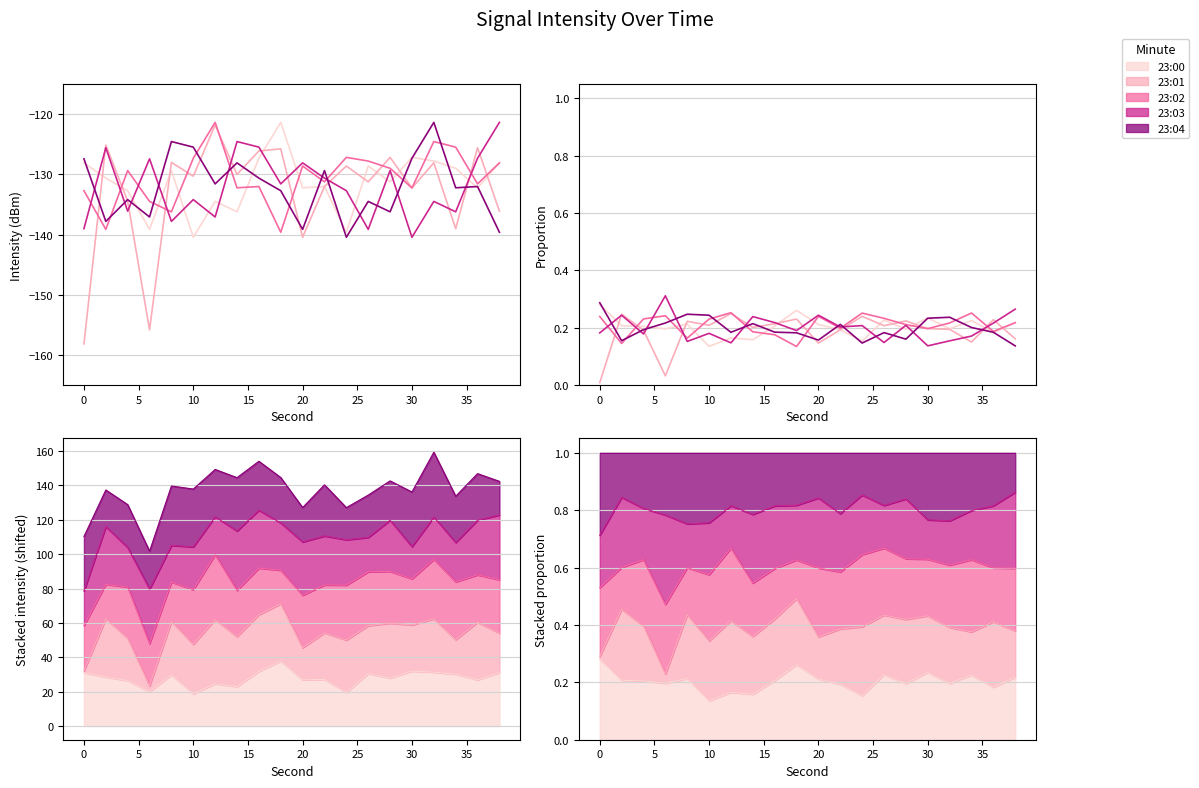

Is the value of 23:01 at 16 greater than the value of 23:02 at 15?

Yes